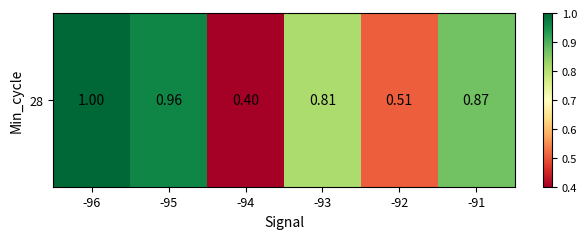

What is the approximate value at -91?

0.9